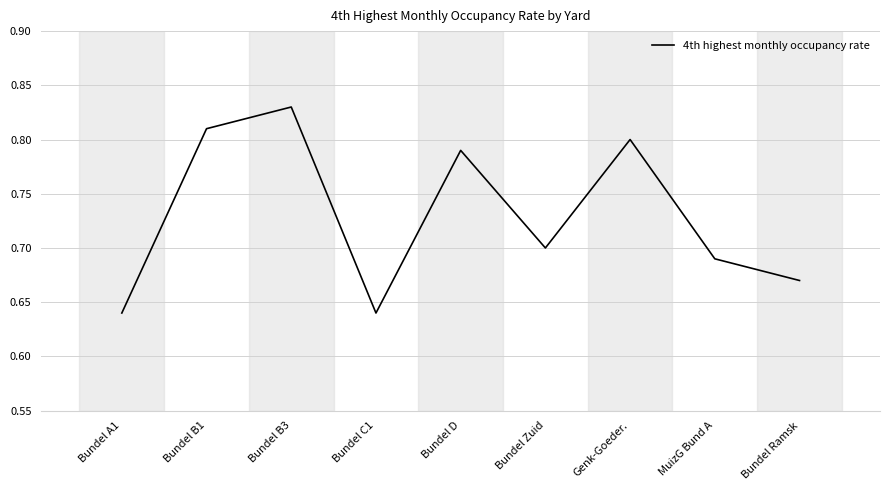

Which label corresponds to the largest value in the chart?

Bundel B3